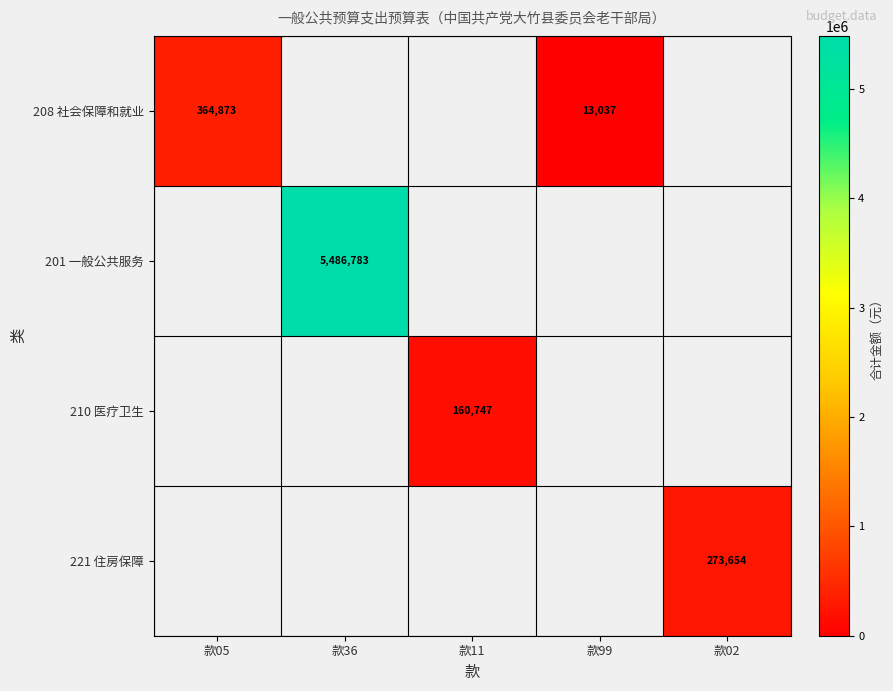

True or false: 208 社会保障和就业 has a value of 13037 at 款99.

True